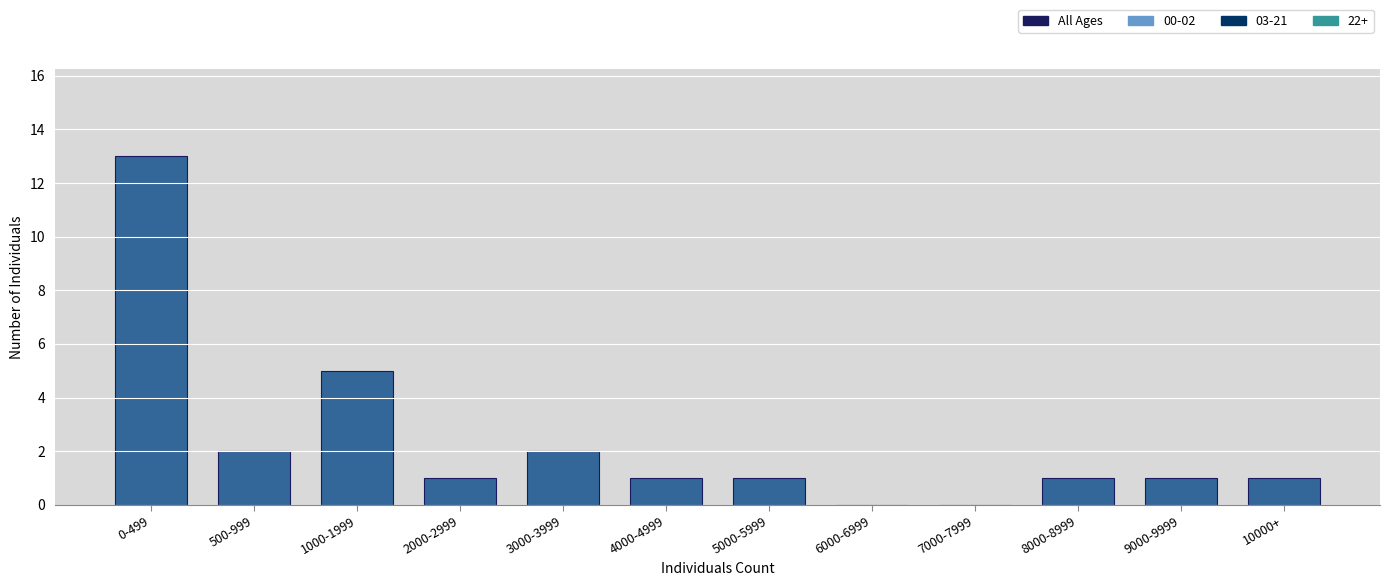

Reading right to left, transcribe all the data shown in this chart.

10000+=1	9000-9999=1	8000-8999=1	7000-7999=0	6000-6999=0	5000-5999=1	4000-4999=1	3000-3999=2	2000-2999=1	1000-1999=5	500-999=2	0-499=13